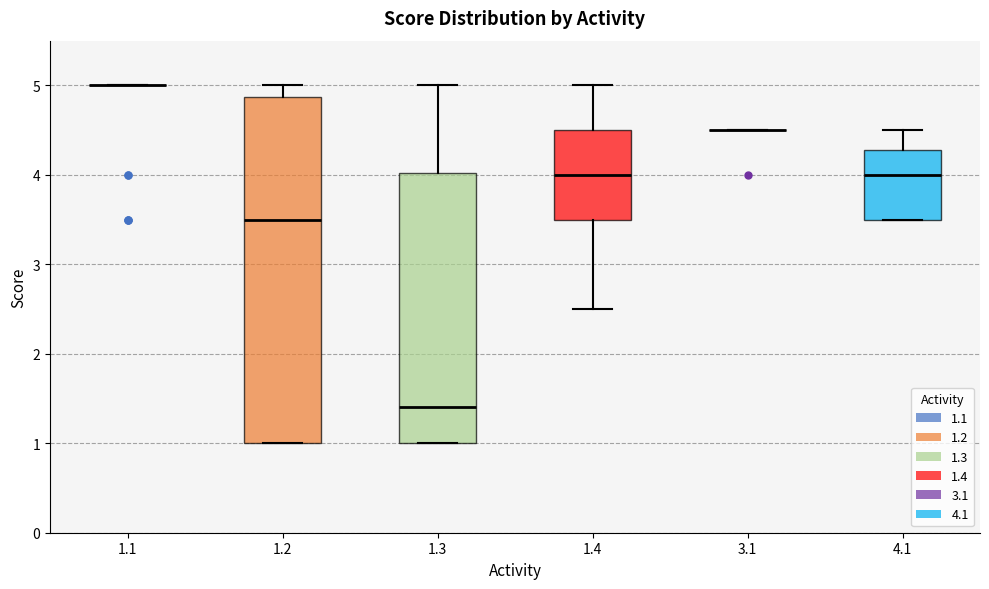

Reading left to right, transcribe this box plot: for each box, give where its median line is, the range the box spans, and where its two whiskers end, as read against the y-axis. The values are not printed on the chart, so give them approximately, as read against the axis.

1.1: box collapsed to a line at 5.0, whiskers 5.0 to 5.0
1.2: median 3.5, box 1.0 to 4.9, whiskers 1.0 to 5.0
1.3: median 1.4, box 1.0 to 4.0, whiskers 1.0 to 5.0
1.4: median 4.0, box 3.5 to 4.5, whiskers 2.5 to 5.0
3.1: box collapsed to a line at 4.5, whiskers 4.5 to 4.5
4.1: median 4.0, box 3.5 to 4.3, whiskers 3.5 to 4.5